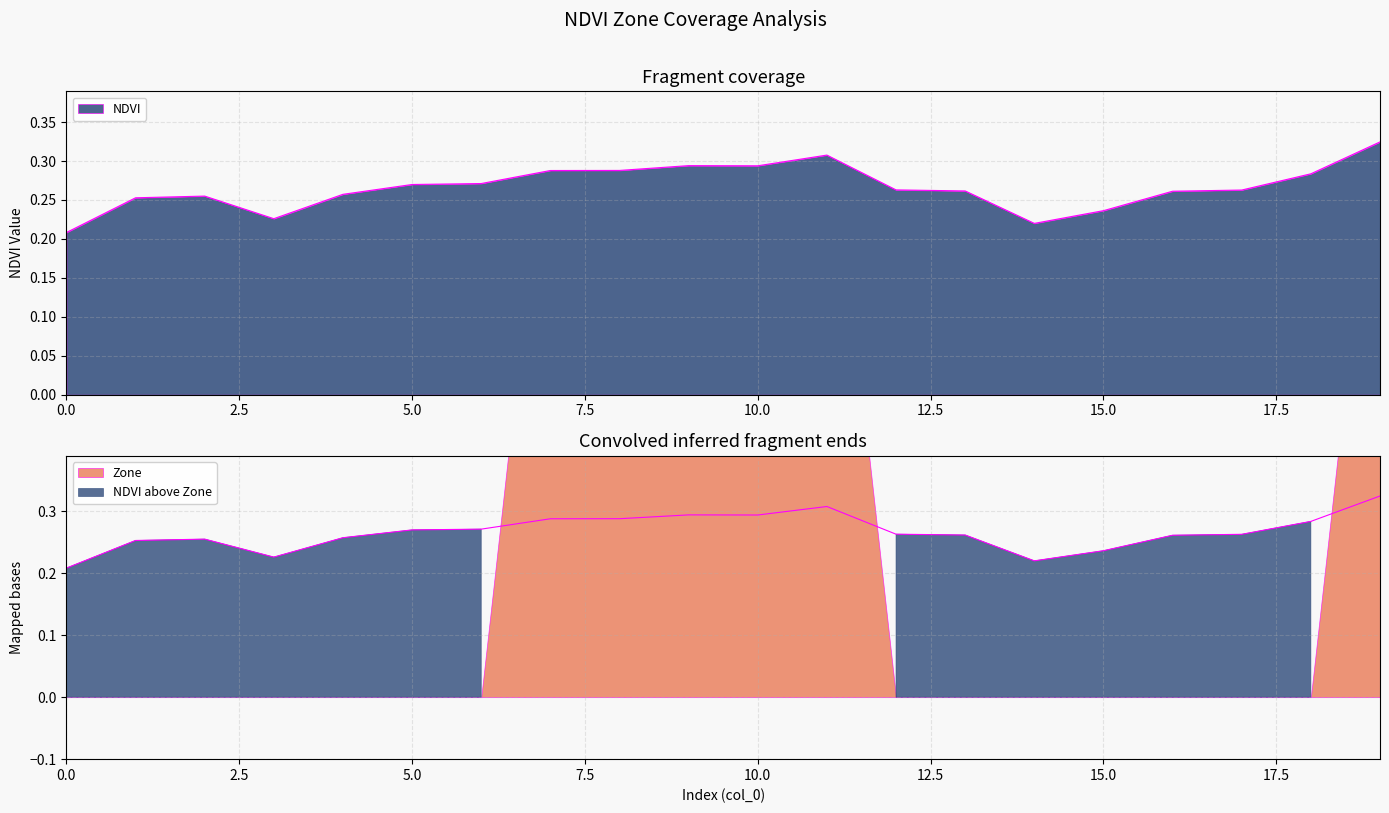

The chart shows a value of 0.3 at 18. True or false?

True